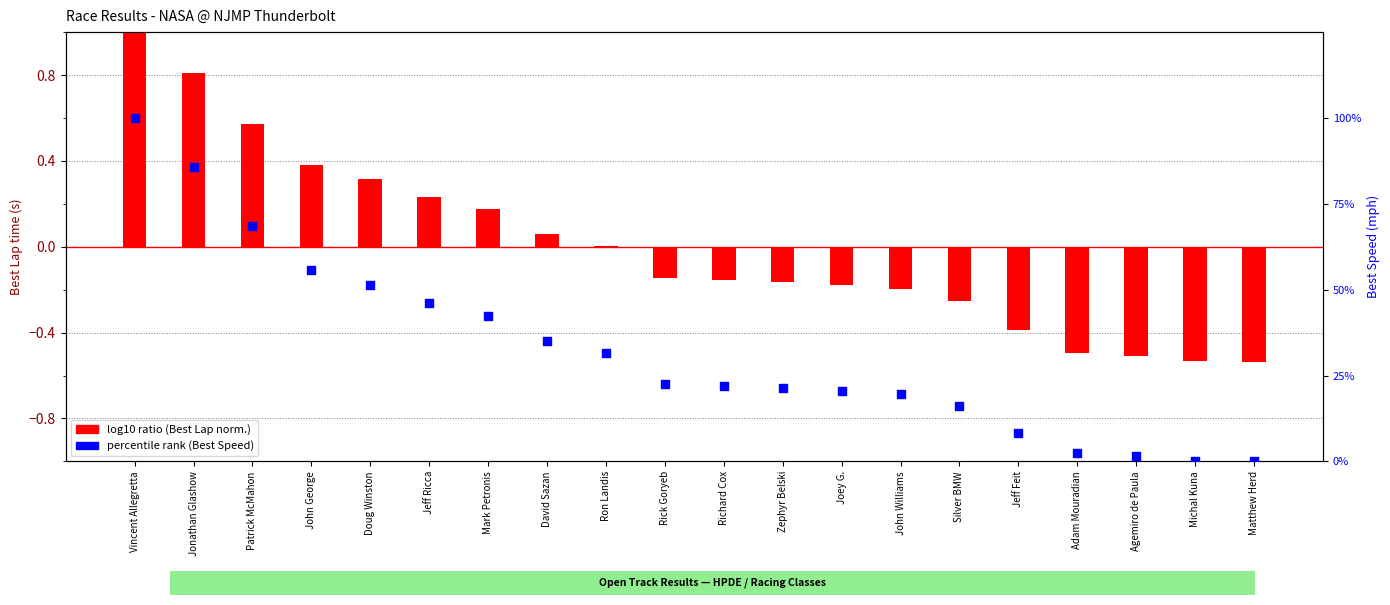

Is the value of percentile rank (Best Speed) at Mark Petronis greater than the value of log10 ratio (Best Lap norm.) at Mark Petronis?

Yes